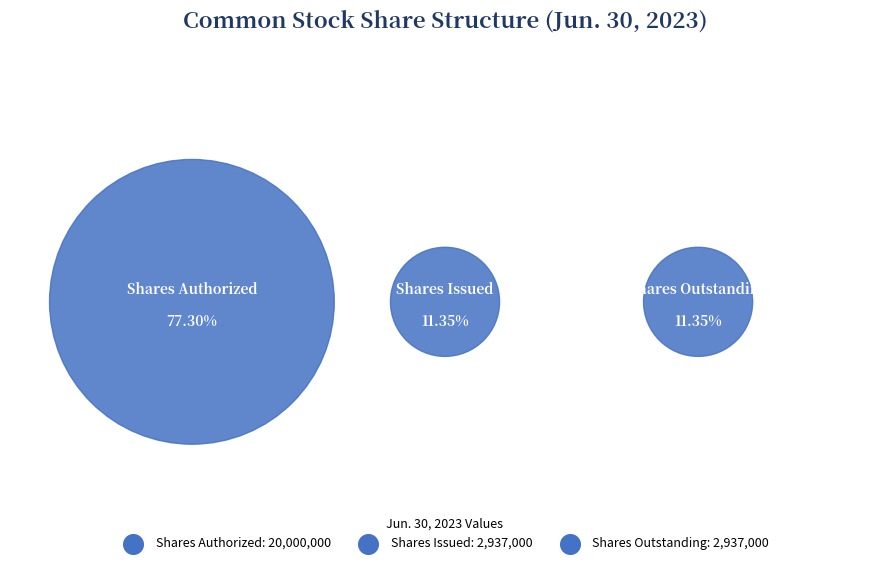

What portion of the pie excludes Common Stock, Shares Issued?

88.6%